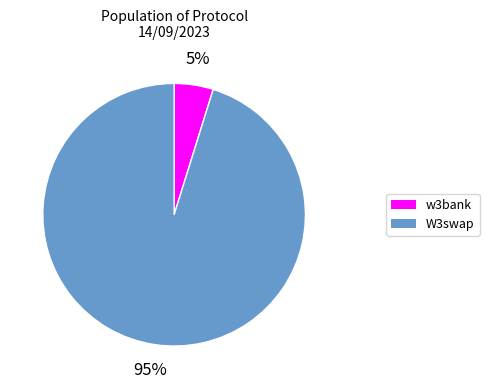

What is the majority slice?

W3swap